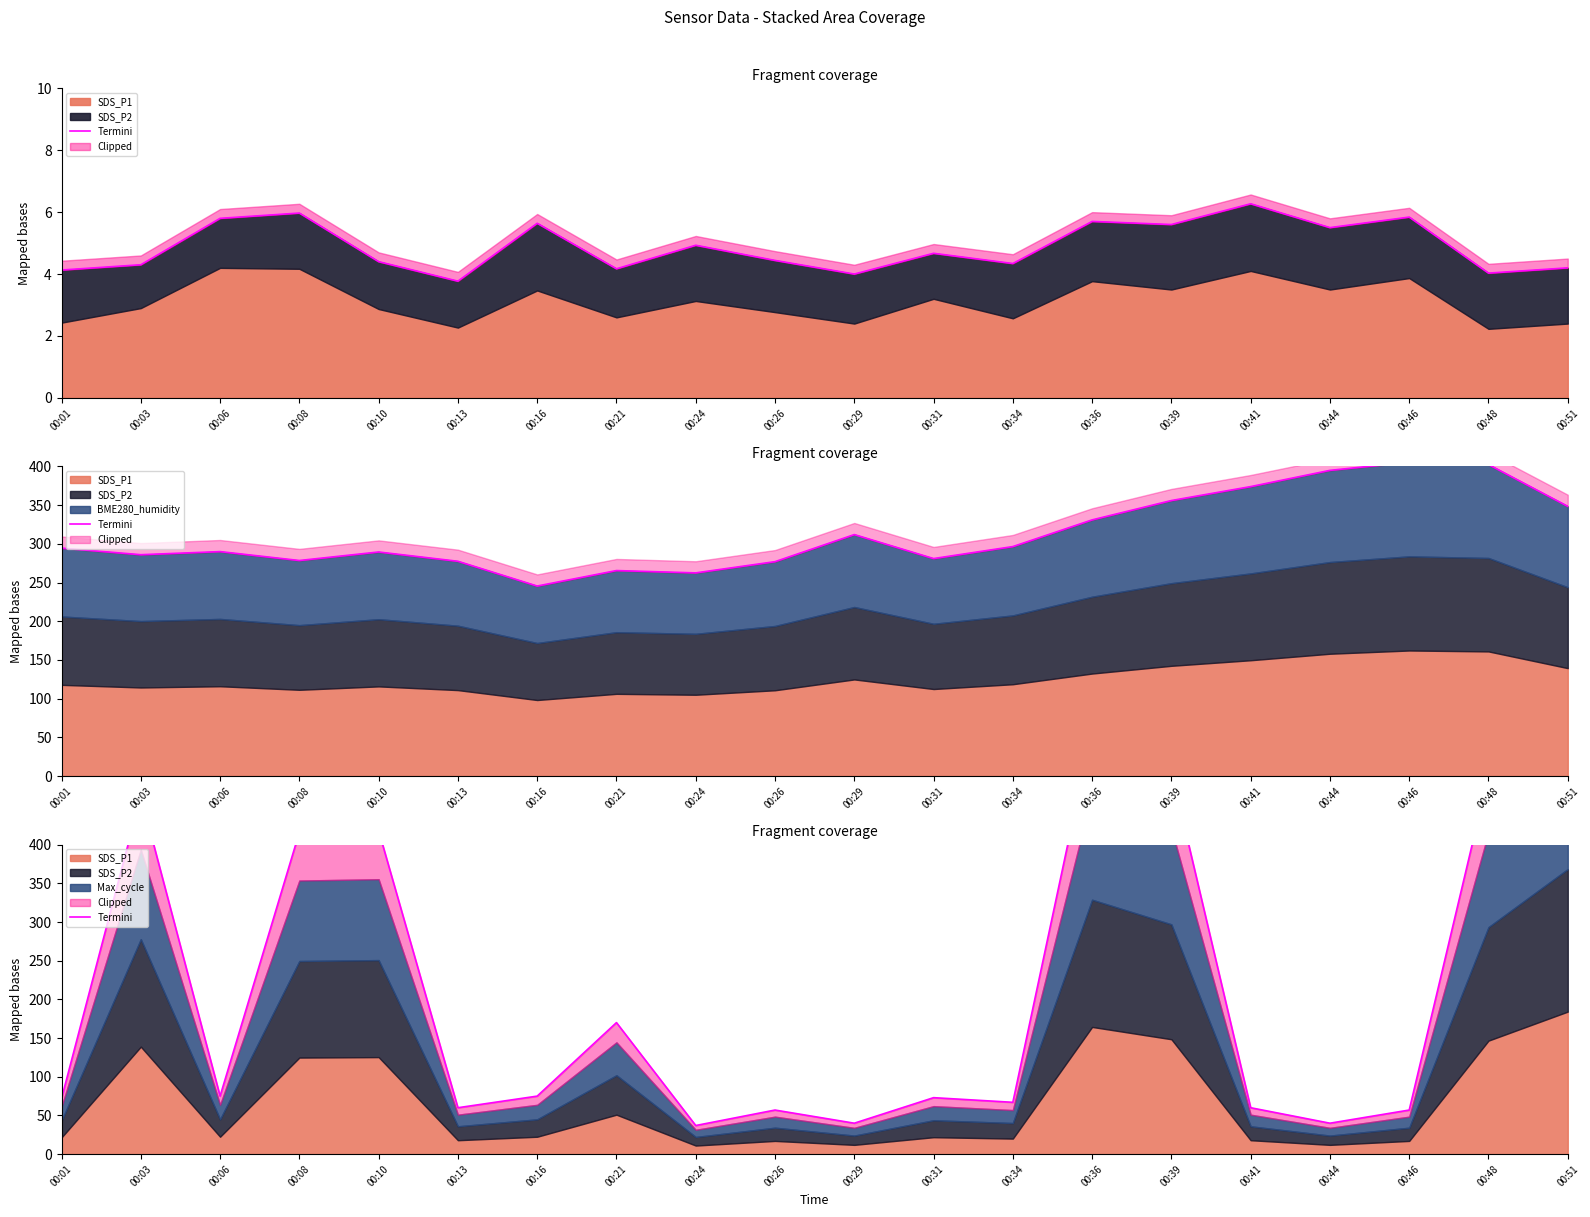

Reading left to right, transcribe all the data shown in this chart.

72	463	75	416	418	60	75	170	37	57	40	73	67	548	495	60	40	57	489	614